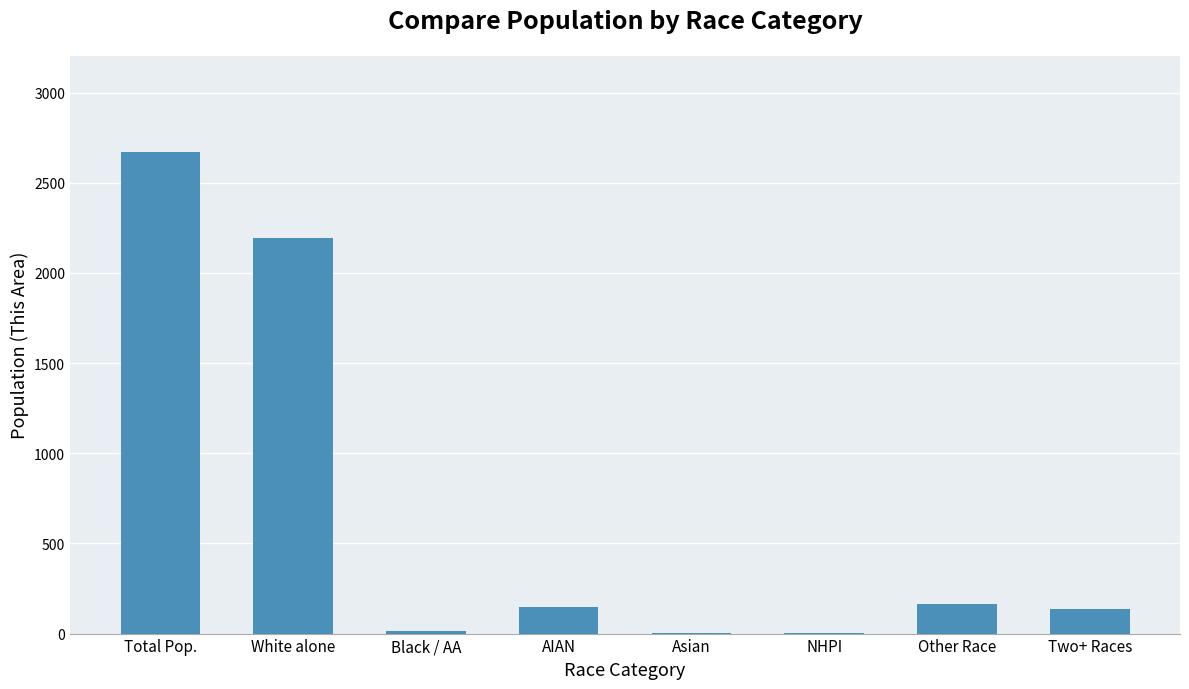

What is the greatest value displayed?

2670